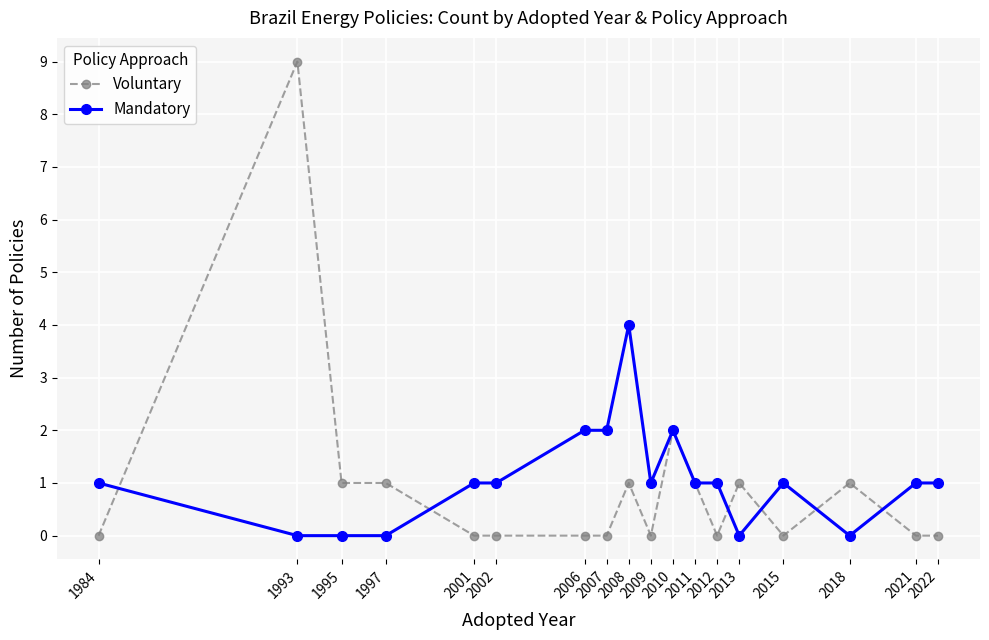

After their last crossing, which series has the higher values: Mandatory or Voluntary?

Mandatory